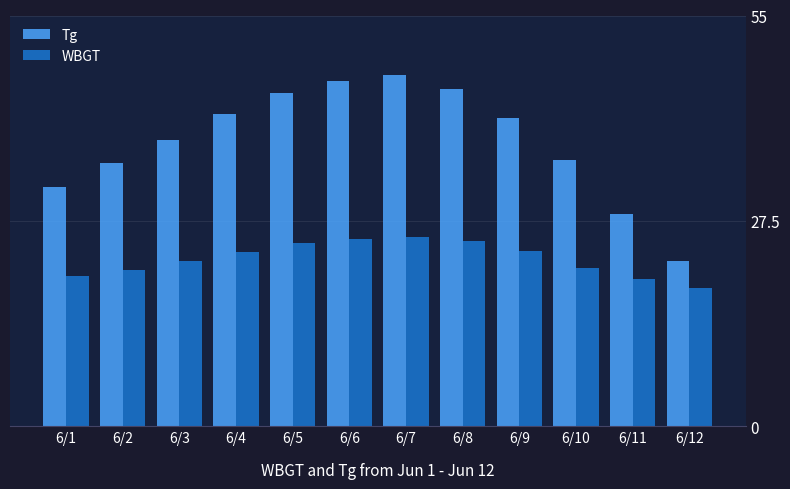

What is the difference between the Tg values at 6/3 and 6/7?

8.6